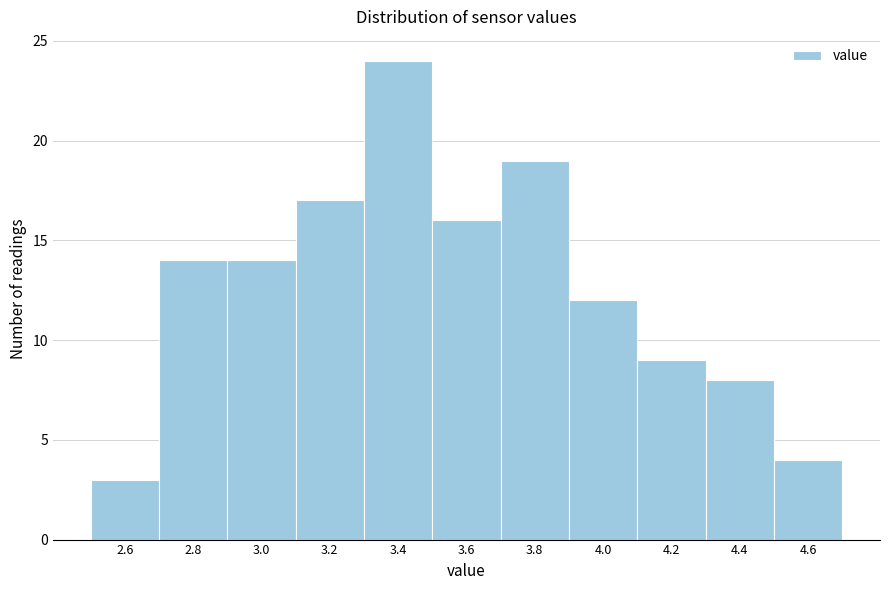

Reading left to right, list all the values displayed in this chart.

3	14	14	17	24	16	19	12	9	8	4